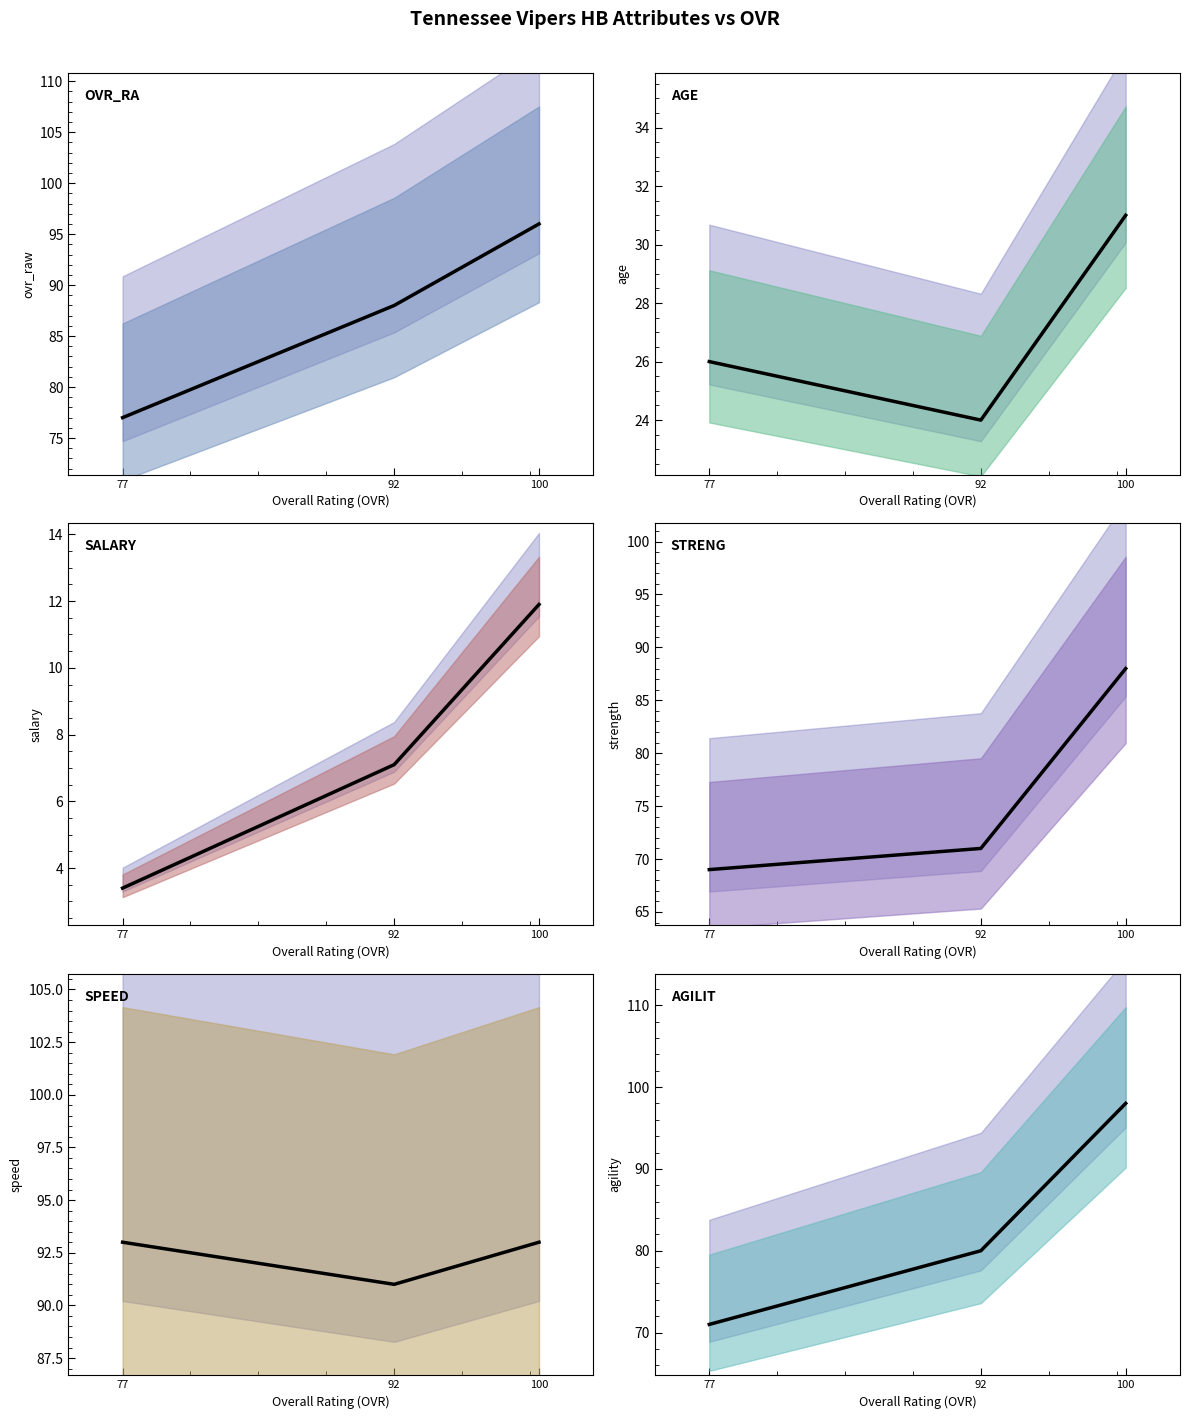

What is the maximum value shown in the chart?

98.0